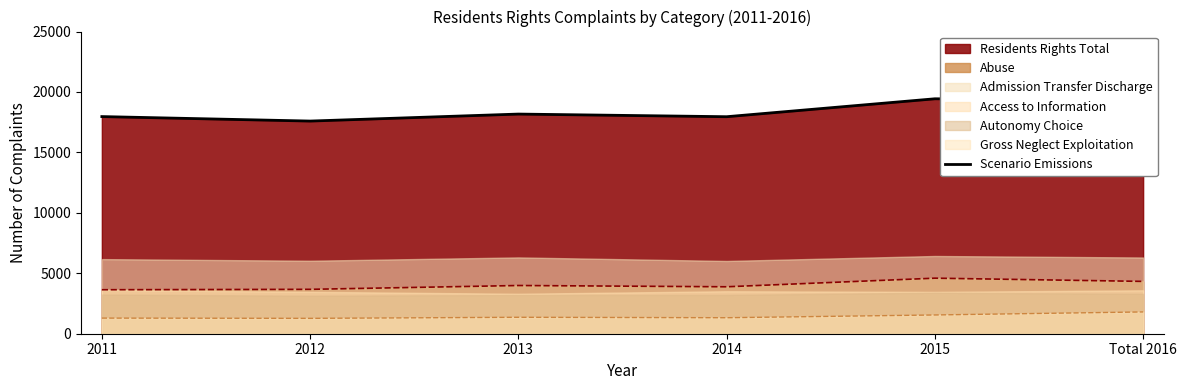

Rank the categories by value from lowest to highest.

2012, 2014, 2011, 2013, Total 2016, 2015